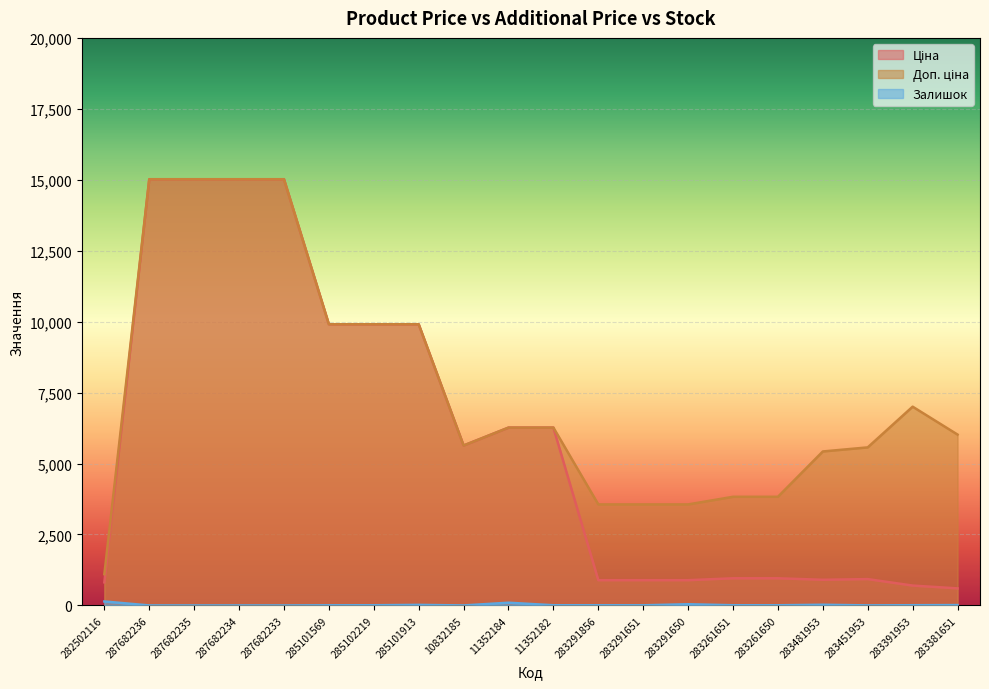

Rank the series by their maximum value, from highest to lowest.

Ціна, Доп. ціна, Залишок